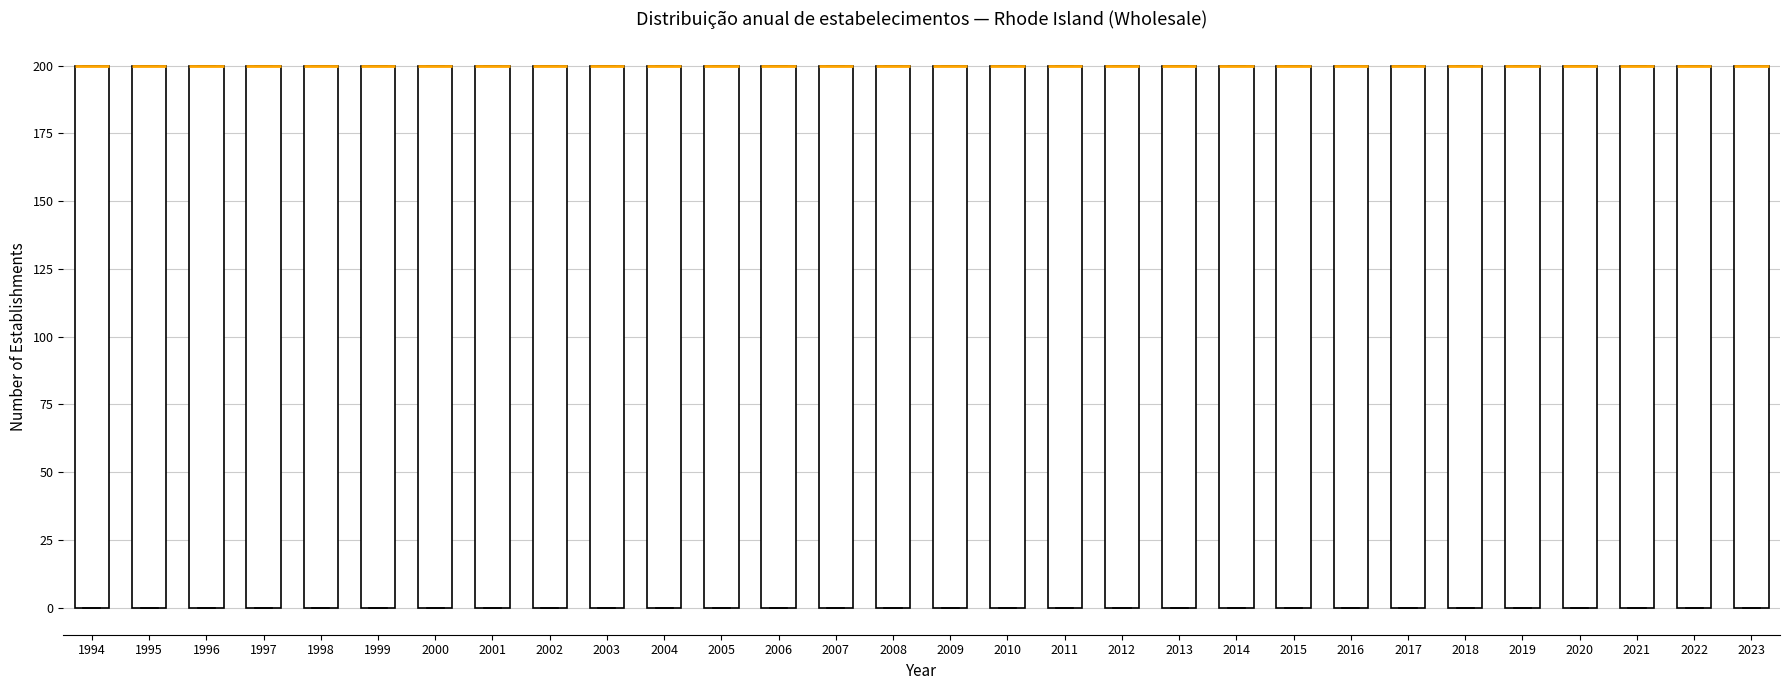

Where is the lower edge of the box at x = 2006 on the y-axis? The values are not printed on the chart, so give them approximately, as read against the axis.

0